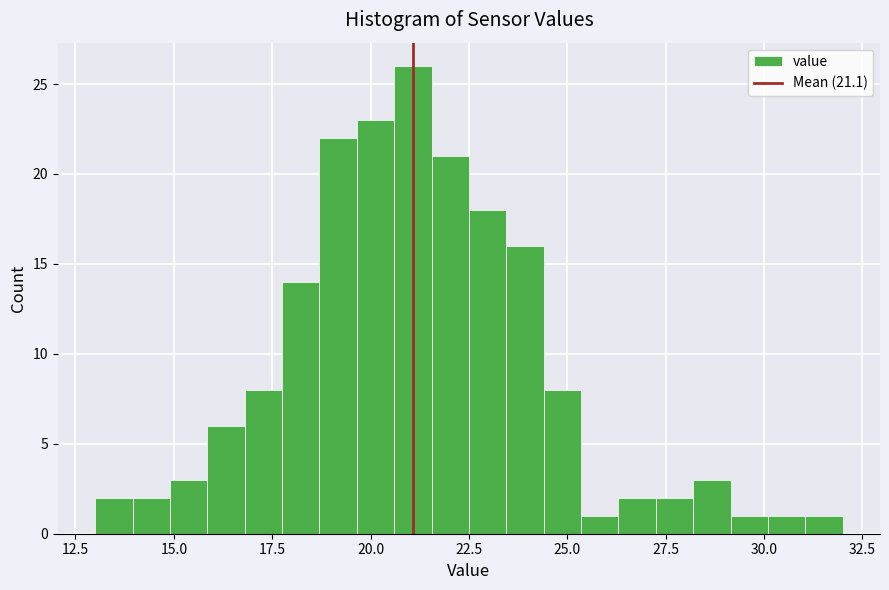

Around what value on the x-axis is the tallest bar? Give the approximate position of its centre, as read against the axis.

21.0